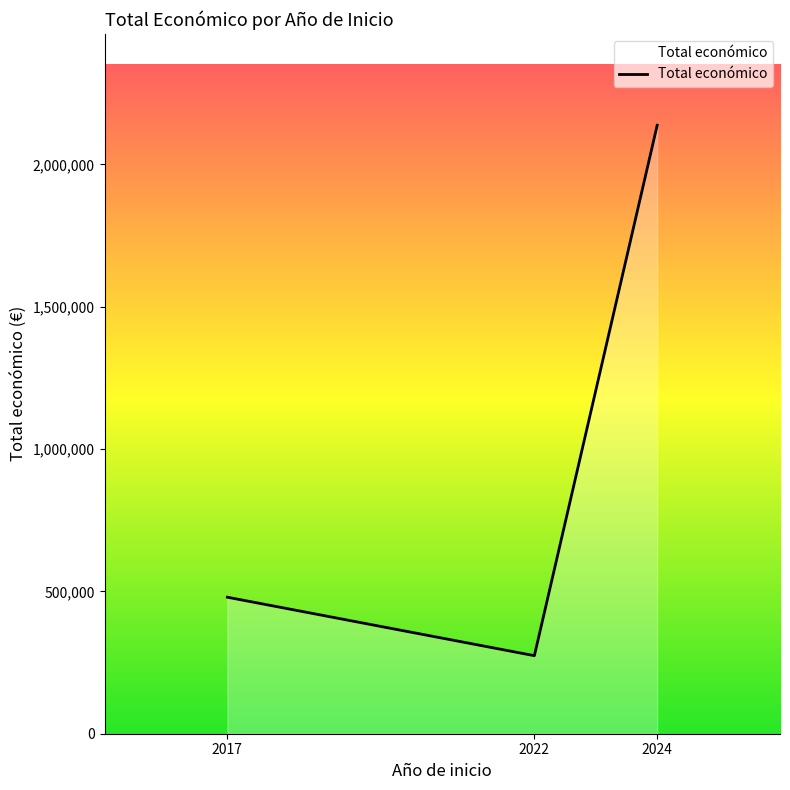

Where is the data nearest to the value 1205841?

2017